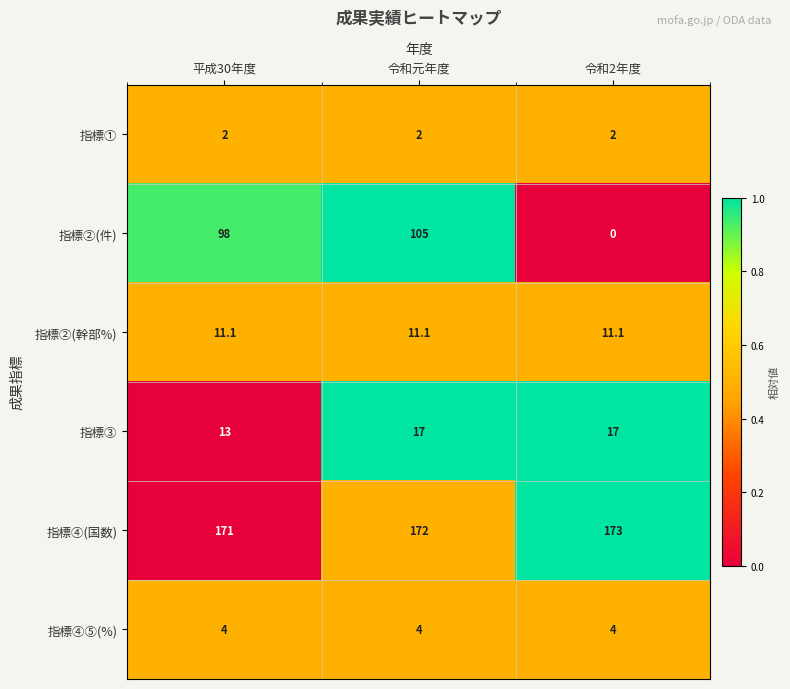

Which series has the widest spread of values?

指標②(件)